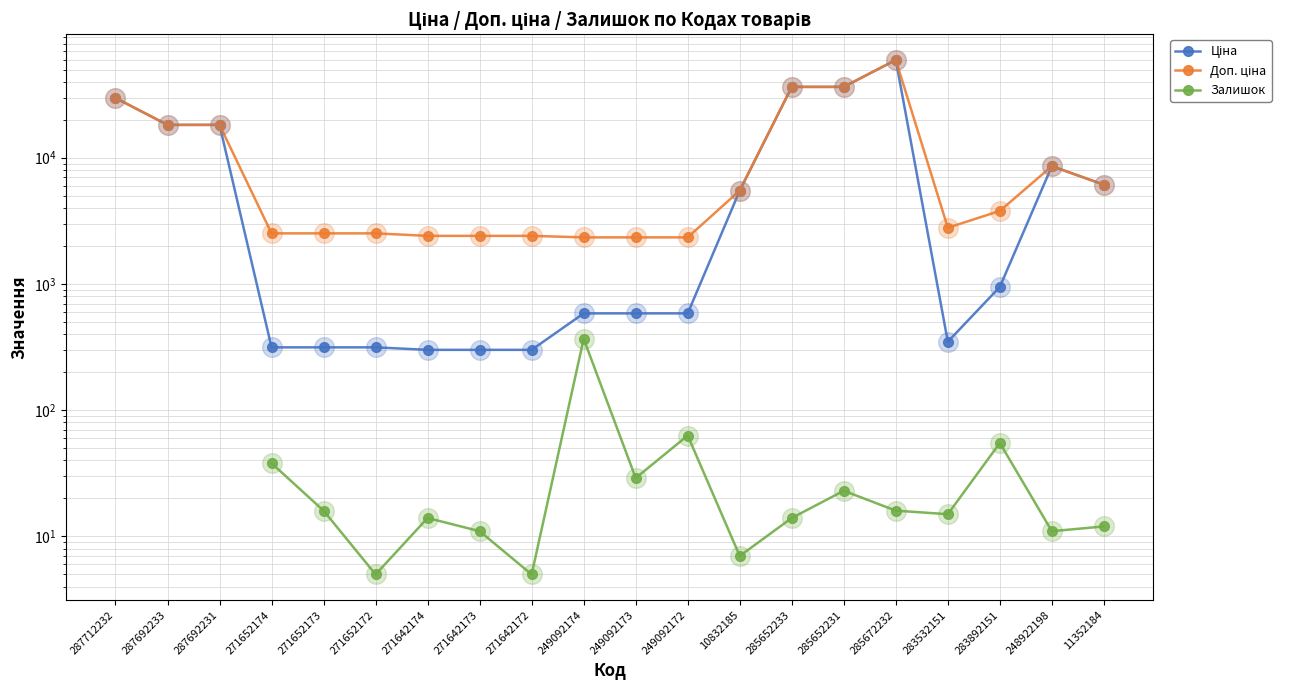

At how many categories does at least one series exceed 29823?

3